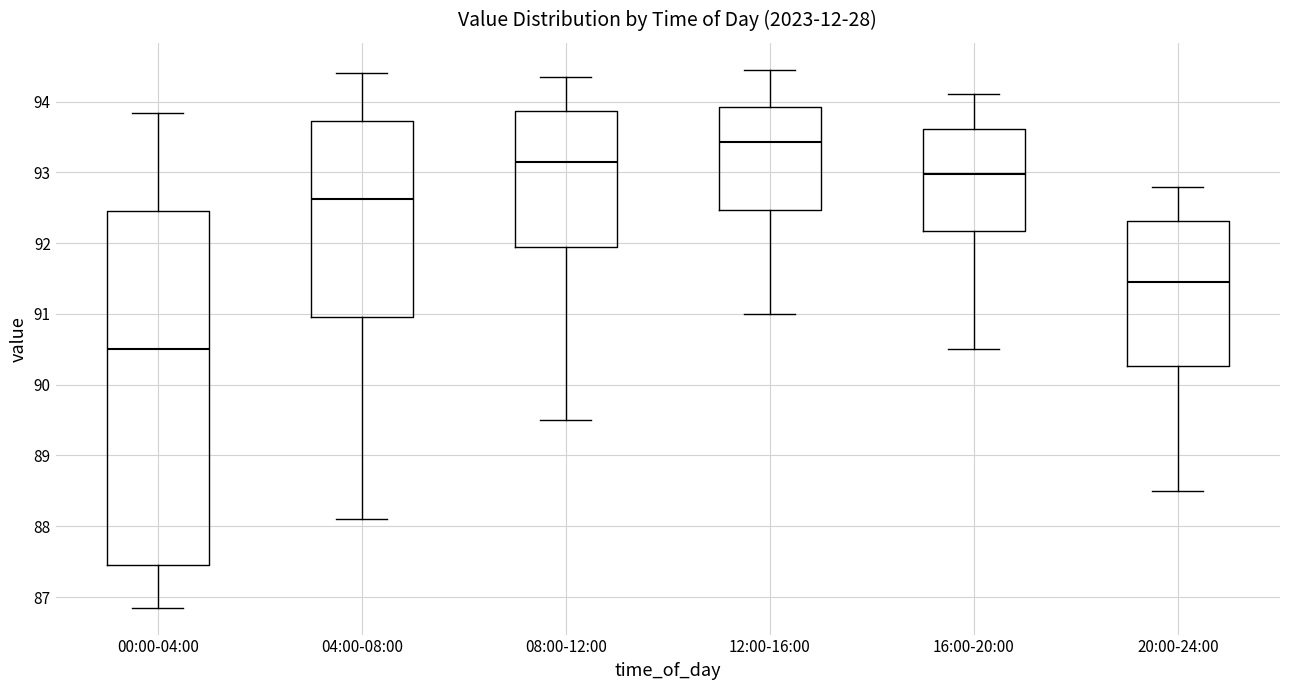

Reading left to right, transcribe this box plot: for each box, give where its median line is, the range the box spans, and where its two whiskers end, as read against the y-axis. The values are not printed on the chart, so give them approximately, as read against the axis.

00:00-04:00: median 90.5, box 87.5 to 92.4, whiskers 86.9 to 93.8
04:00-08:00: median 92.6, box 91.0 to 93.7, whiskers 88.1 to 94.4
08:00-12:00: median 93.2, box 92.0 to 93.9, whiskers 89.5 to 94.4
12:00-16:00: median 93.4, box 92.5 to 93.9, whiskers 91.0 to 94.5
16:00-20:00: median 93.0, box 92.2 to 93.6, whiskers 90.5 to 94.1
20:00-24:00: median 91.5, box 90.3 to 92.3, whiskers 88.5 to 92.8